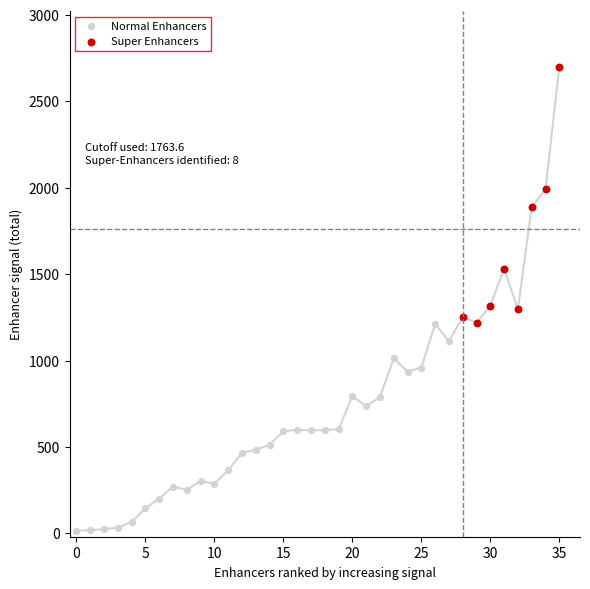

What are all the series names shown in the legend?

Normal Enhancers, Super Enhancers